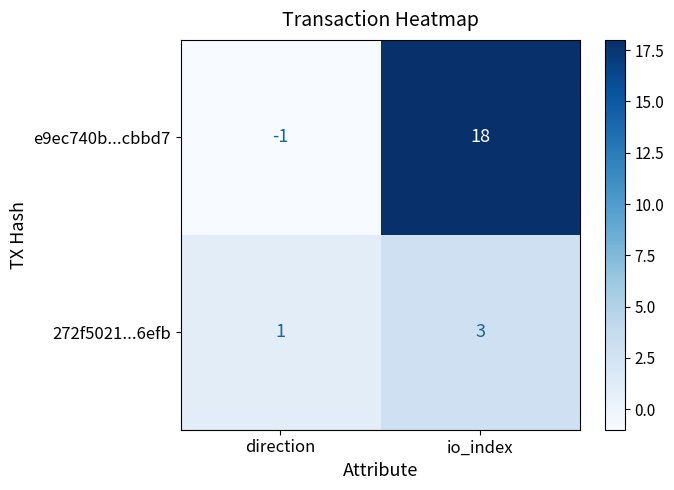

Which series has the largest range (max minus min)?

e9ec740b...cbbd7